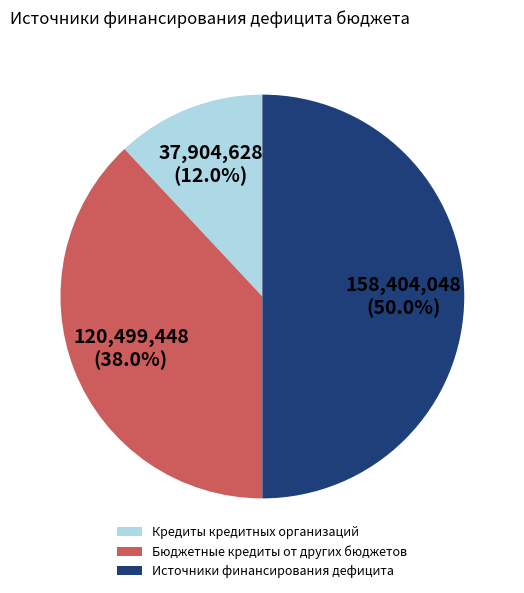

Between Бюджетные кредиты от других бюджетов and Кредиты кредитных организаций, which is larger?

Бюджетные кредиты от других бюджетов